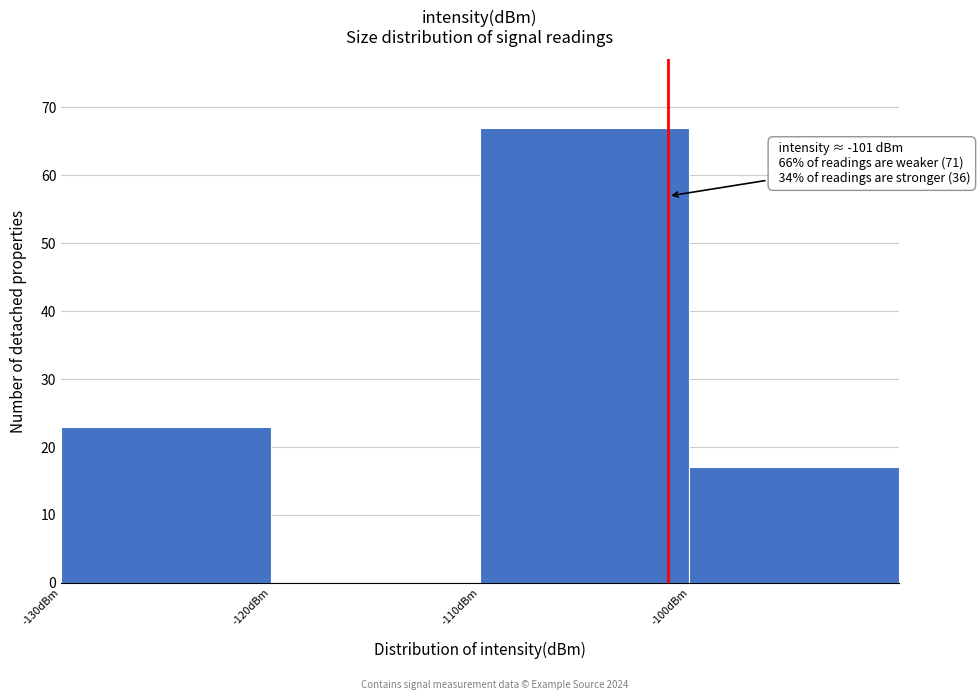

Which range on the x-axis has the tallest bar?

-110 to -100